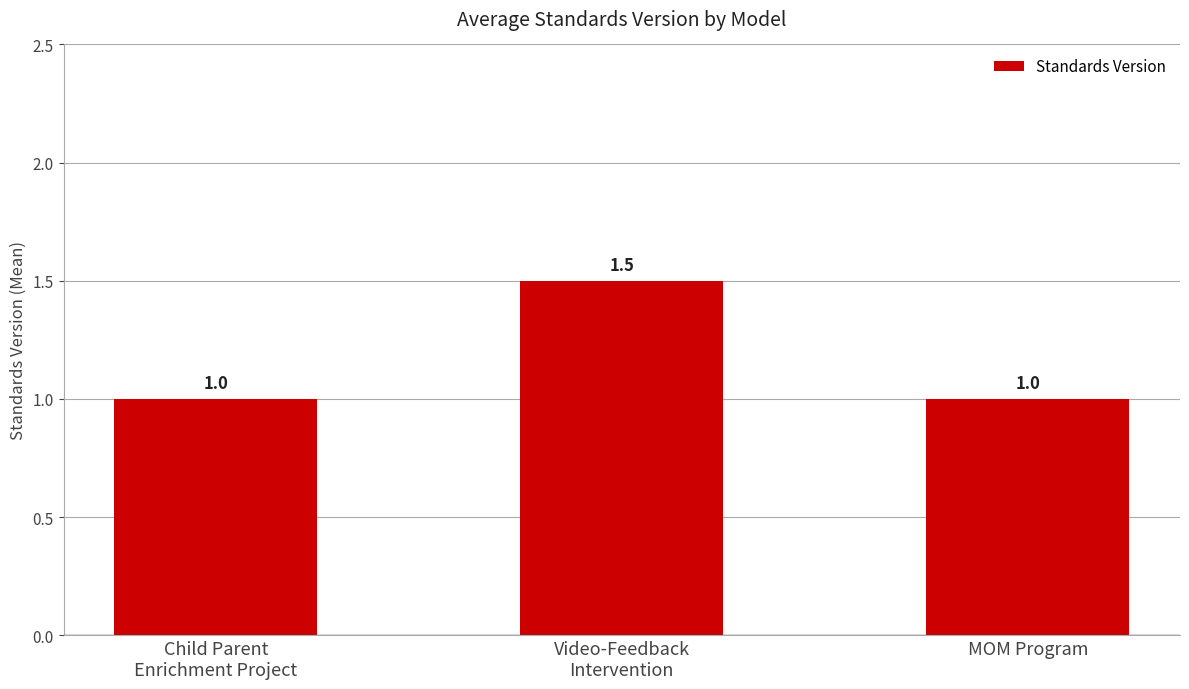

Reading right to left, list all the values displayed in this chart.

MOM Program=1.0	Video-Feedback
Intervention=1.5	Child Parent
Enrichment Project=1.0